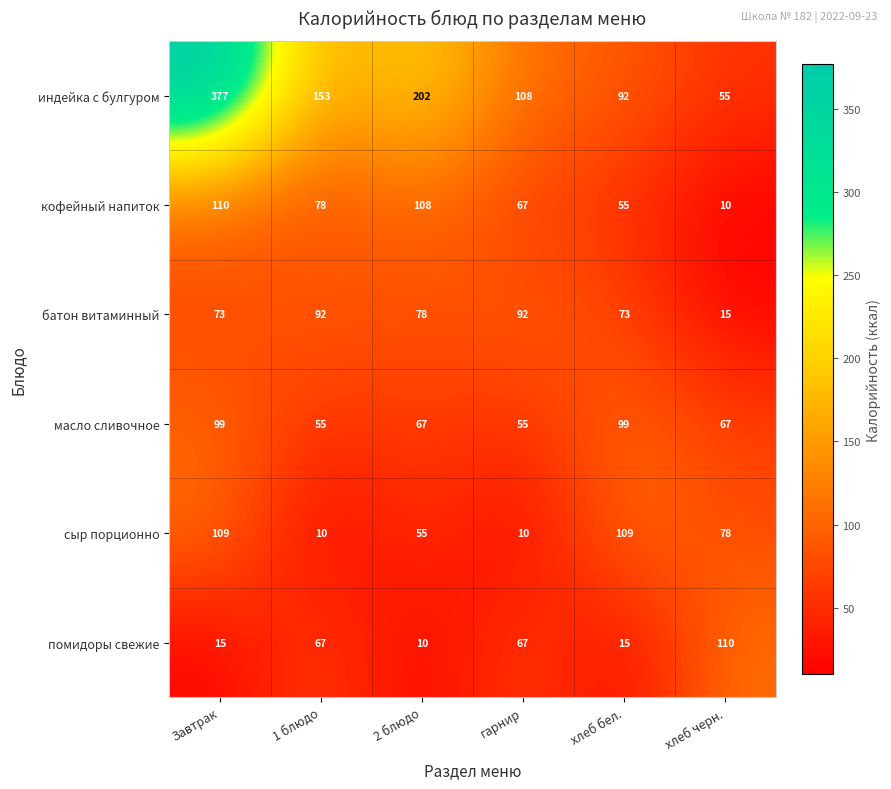

True or false: батон витаминный has a value of 78 at 2 блюдо.

True